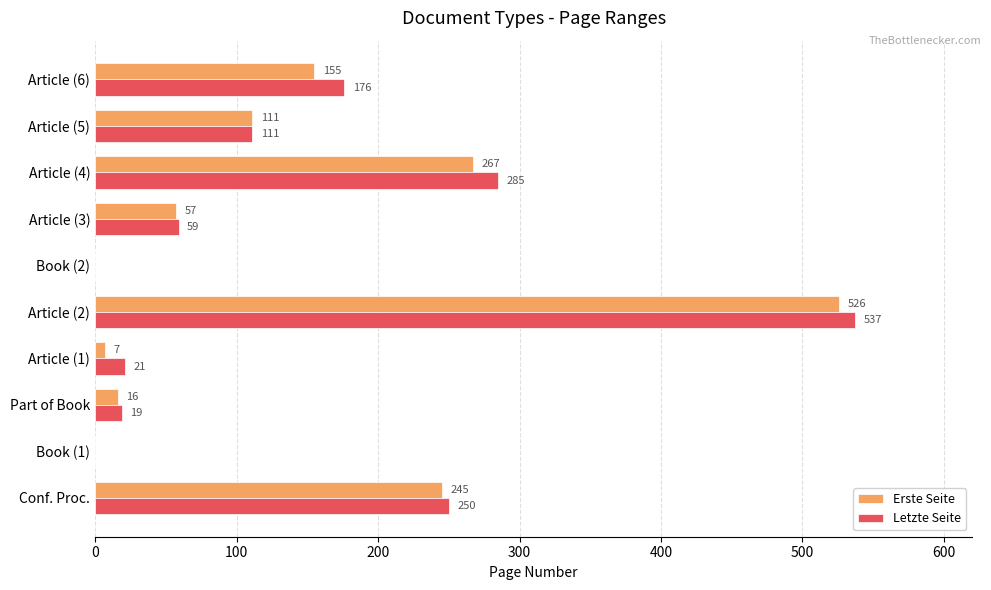

What is the maximum value for Letzte Seite?

537